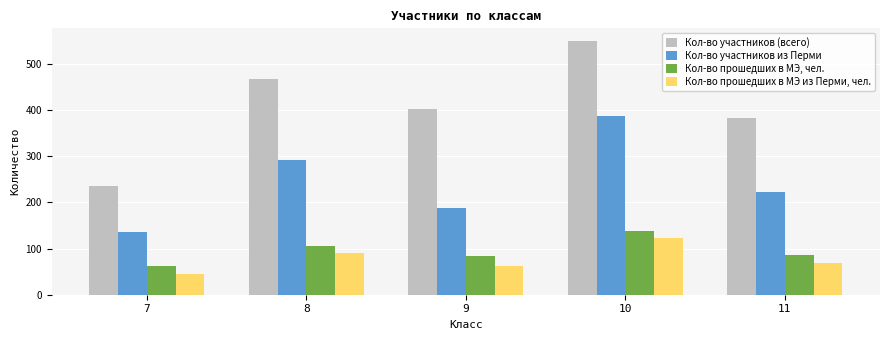

Is the value of Кол-во прошедших в МЭ из Перми, чел. at 7 greater than the value of Кол-во участников (всего) at 9?

No